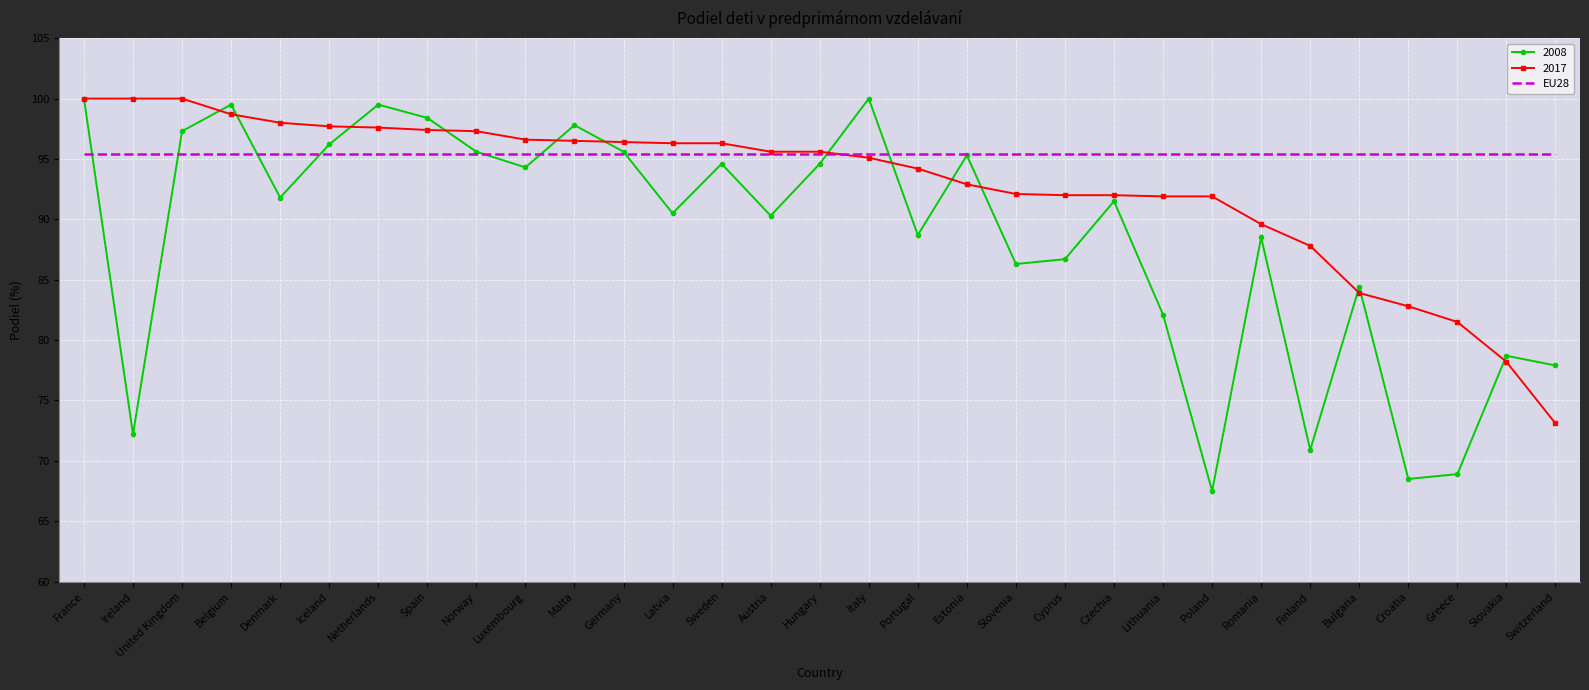

Which series has the widest spread of values?

2008